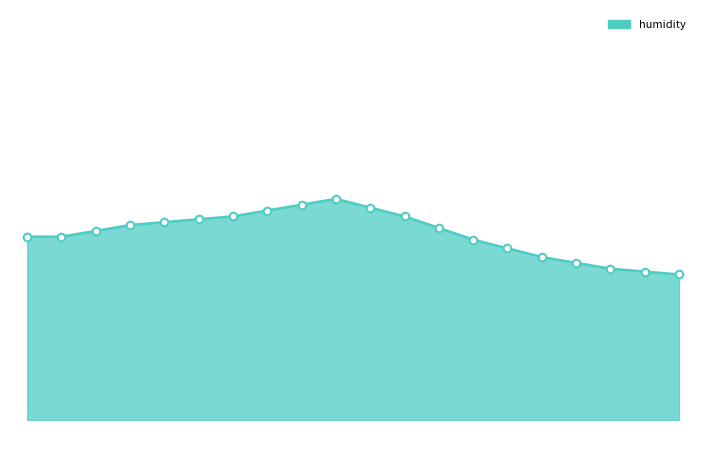

Is this an area chart (filled region under the line)?

Yes